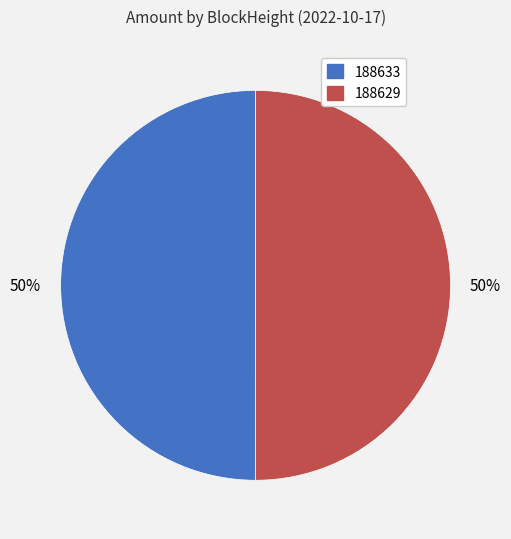

Is it true that 188633 is 50% of the pie?

True